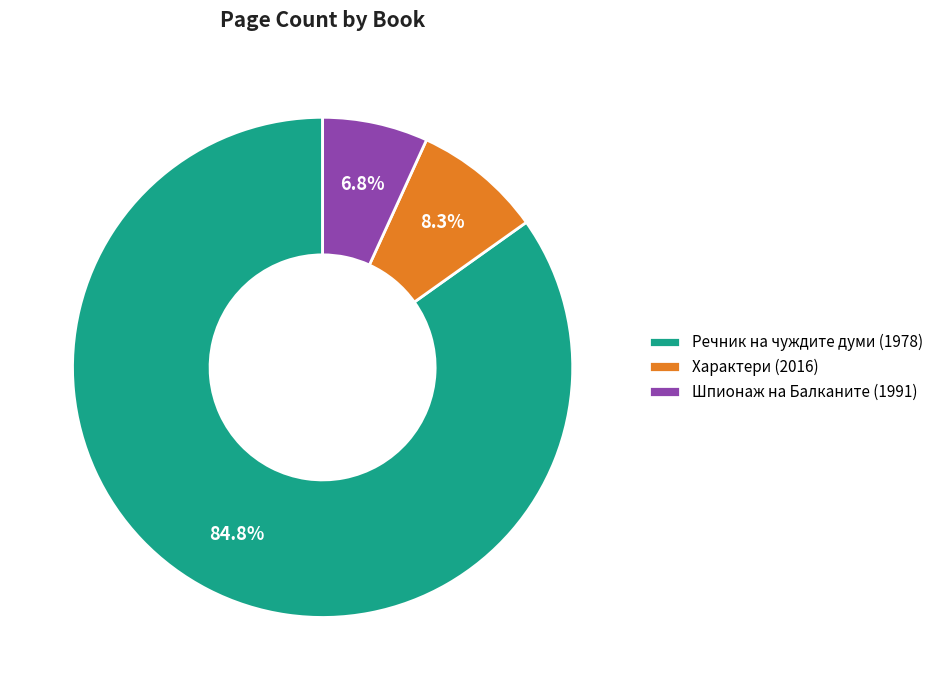

How many slices are in this pie chart?

3